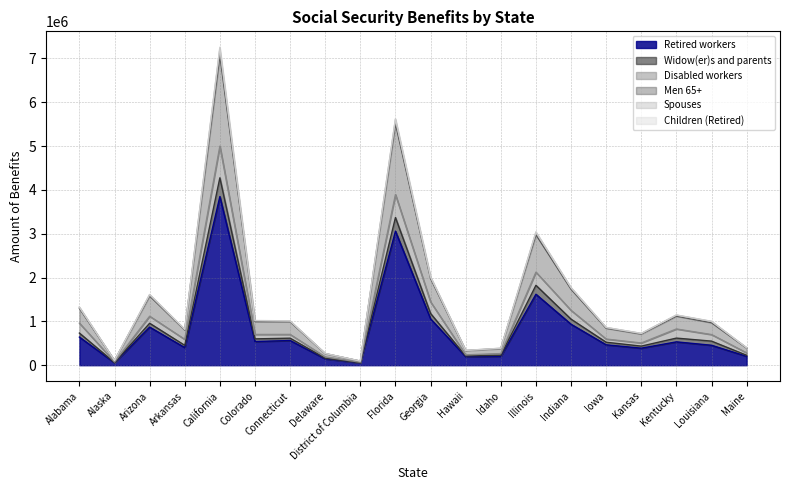

True or false: Spouses and Widow(er)s and parents intersect in this chart.

False